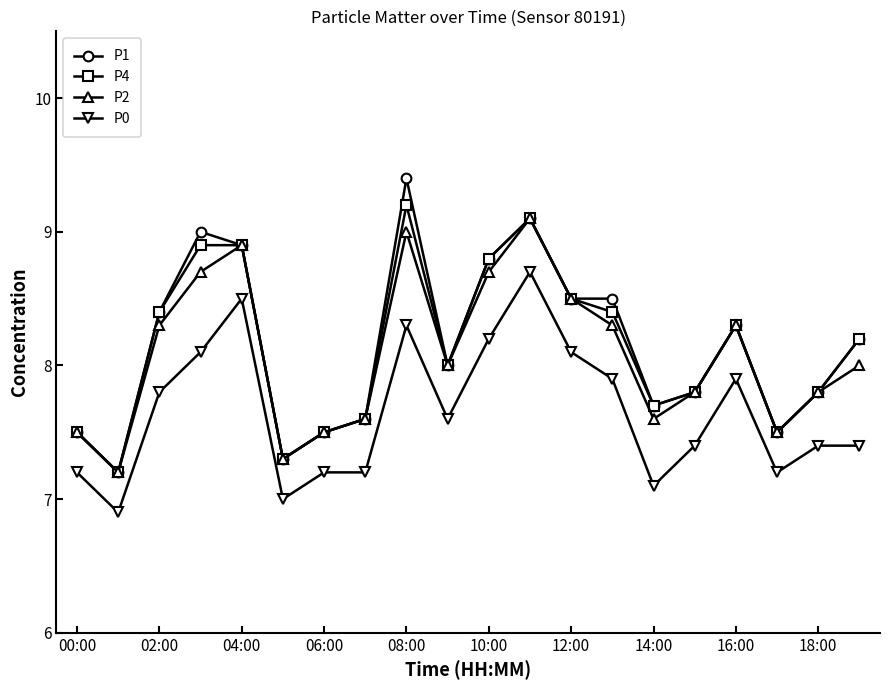

Reading left to right, extract all data points from this chart.

P1: 7.5	7.2	8.4	9.0	8.9	7.3	7.5	7.6	9.4	8.0	8.8	9.1	8.5	8.5	7.7	7.8	8.3	7.5	7.8	8.2
P4: 7.5	7.2	8.4	8.9	8.9	7.3	7.5	7.6	9.2	8.0	8.8	9.1	8.5	8.4	7.7	7.8	8.3	7.5	7.8	8.2
P2: 7.5	7.2	8.3	8.7	8.9	7.3	7.5	7.6	9.0	8.0	8.7	9.1	8.5	8.3	7.6	7.8	8.3	7.5	7.8	8.0
P0: 7.2	6.9	7.8	8.1	8.5	7.0	7.2	7.2	8.3	7.6	8.2	8.7	8.1	7.9	7.1	7.4	7.9	7.2	7.4	7.4